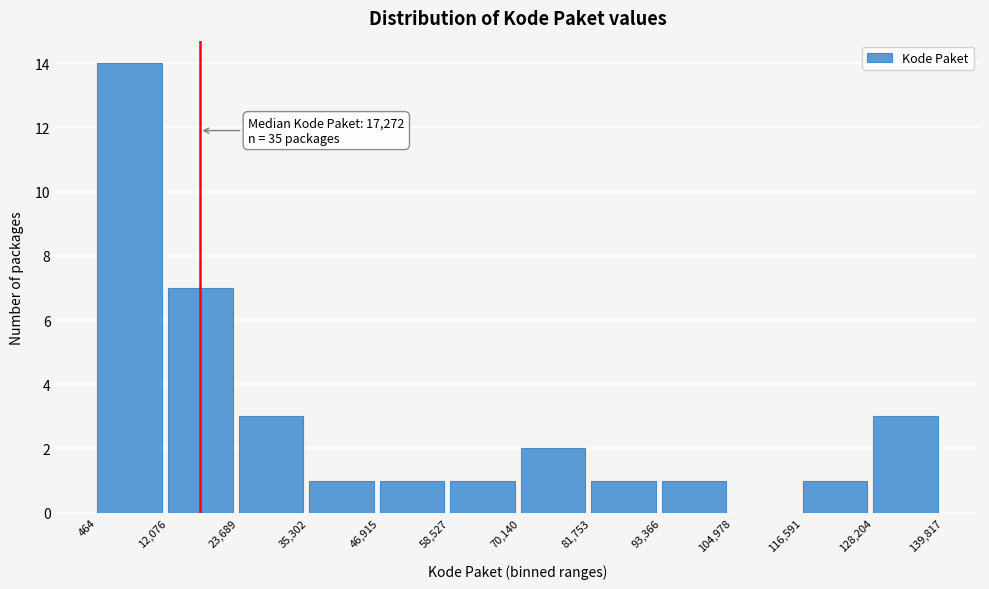

Which range on the x-axis has the tallest bar?

464 to 12,076